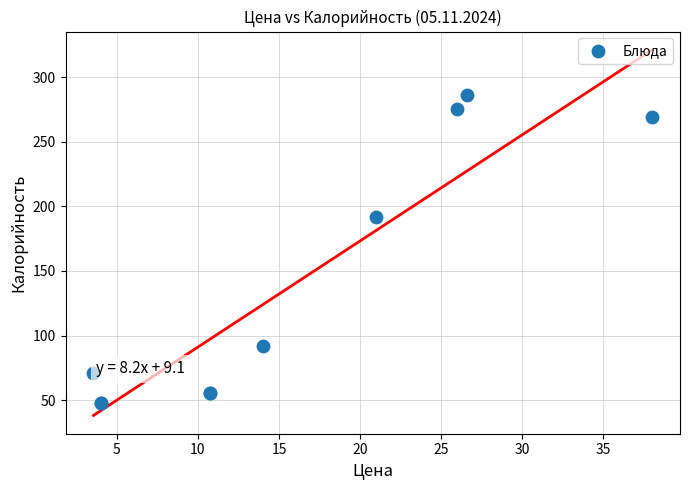

What Y value in the scatter plot is closest to 167?

192